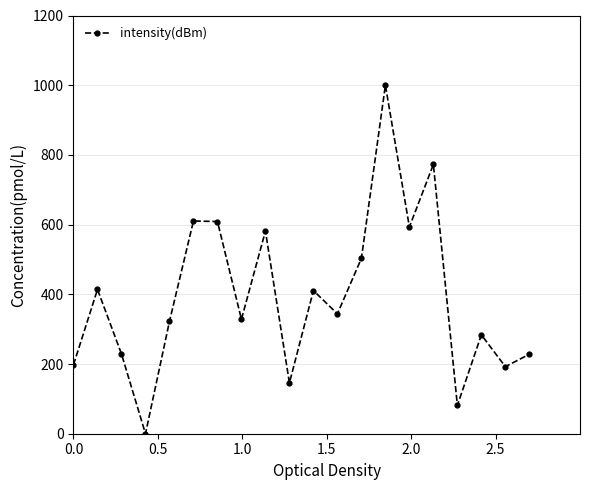

What is the sum of all values?

7847.0